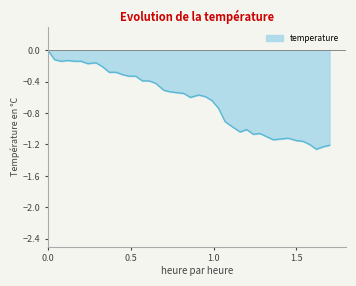

How many points are lower than both their immediate neighbors (excluding endpoints)?

7